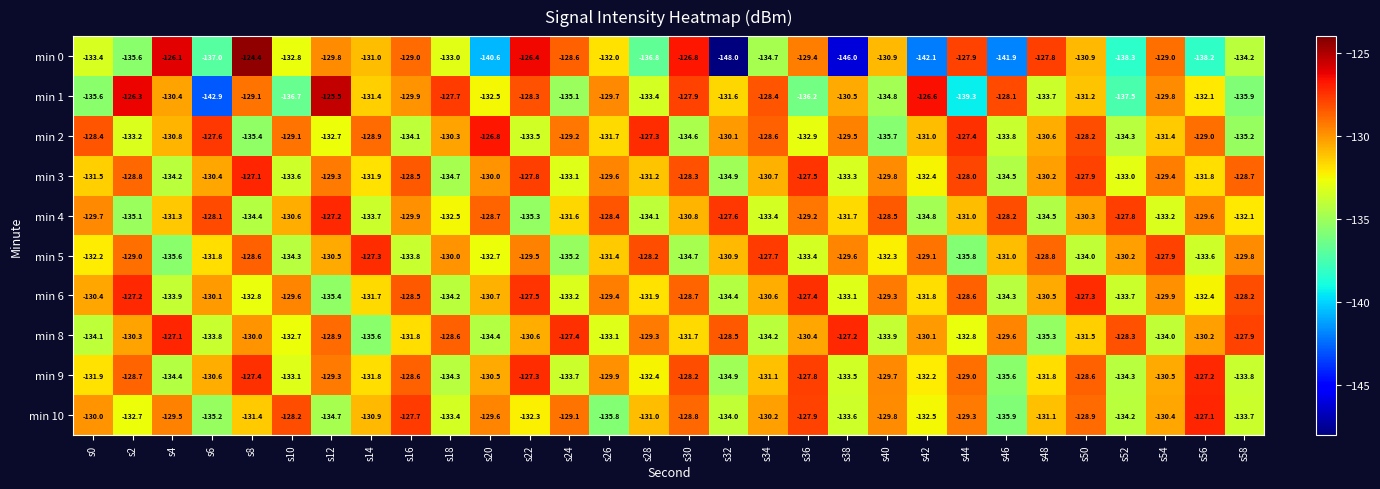

The value of min 1 at s36 is -41.6. True or false?

False